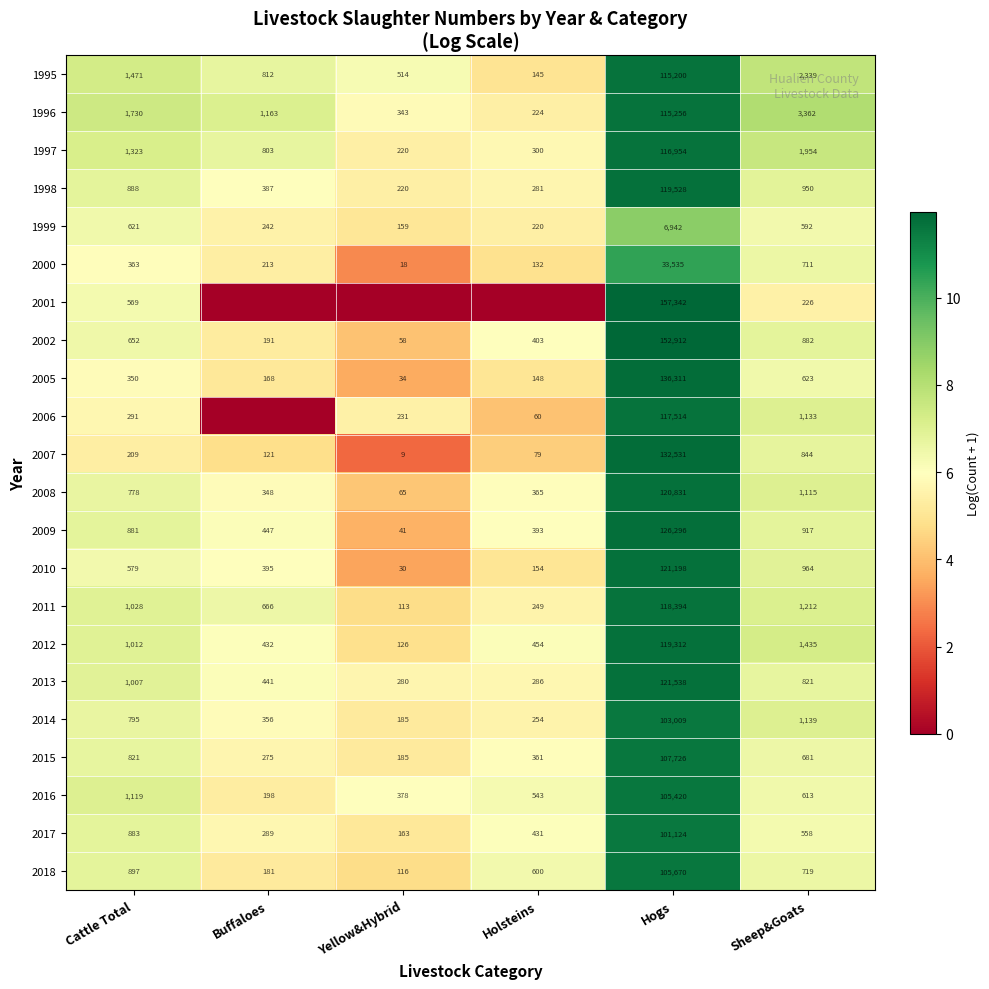

What is the total value across all series at Hogs?

2454543